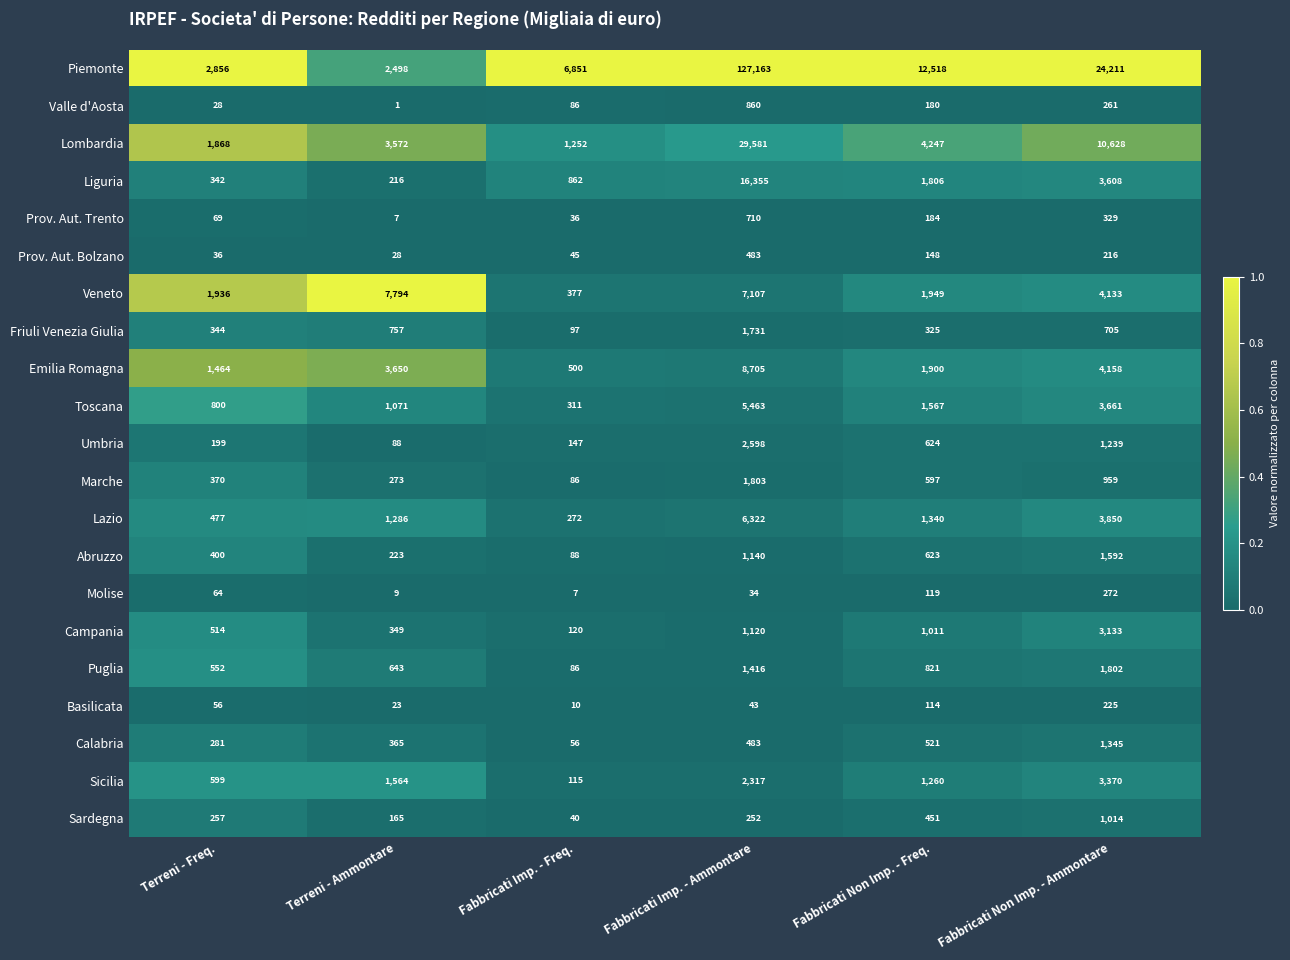

Is the value of Molise at Fabbricati Imp. - Ammontare greater than the value of Emilia Romagna at Fabbricati Imp. - Ammontare?

No